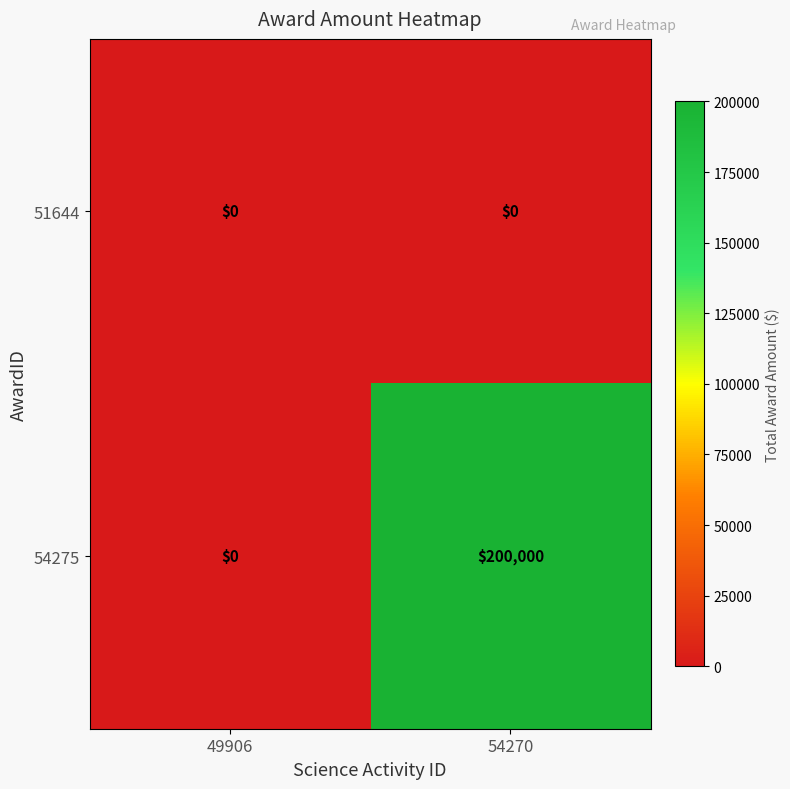

Reading left to right, list all the values displayed in this chart.

51644: 0	0
54275: 0	200000